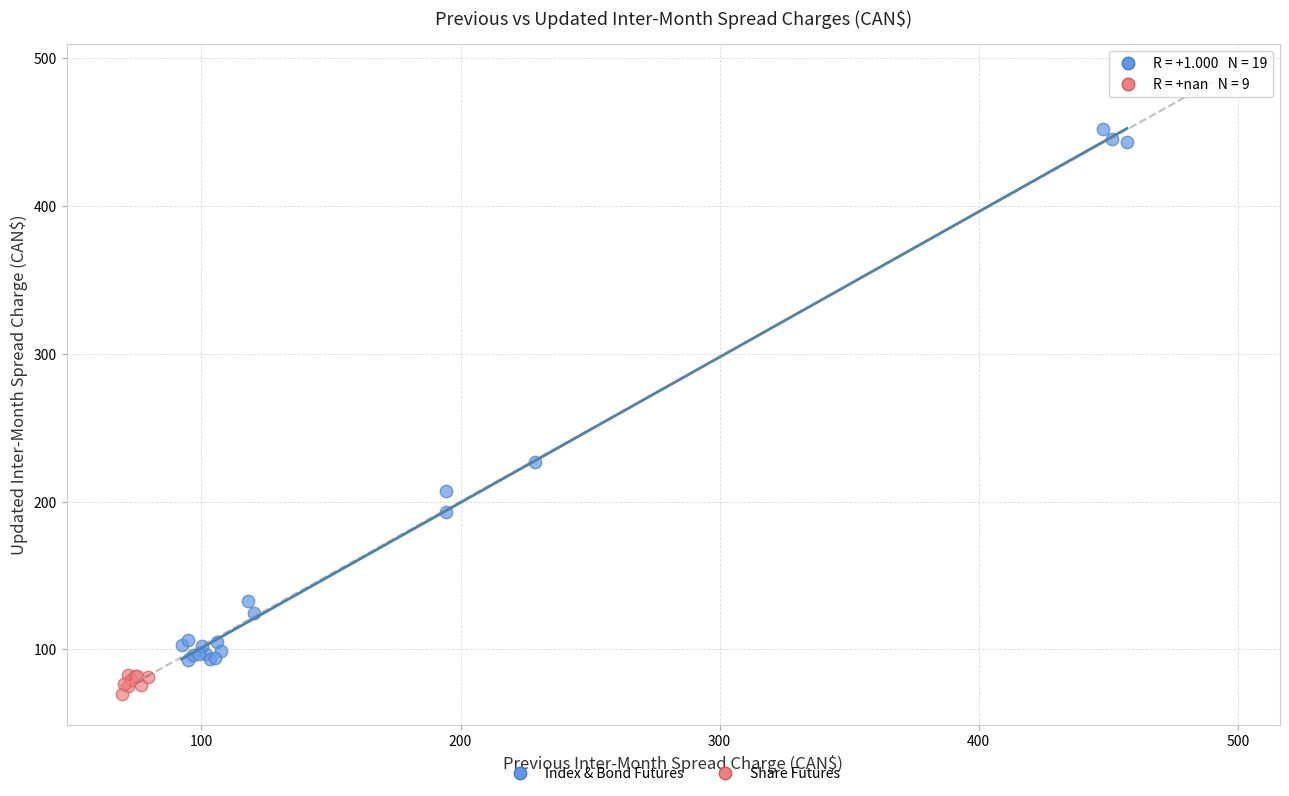

Which series reaches the minimum Y coordinate?

Share Futures